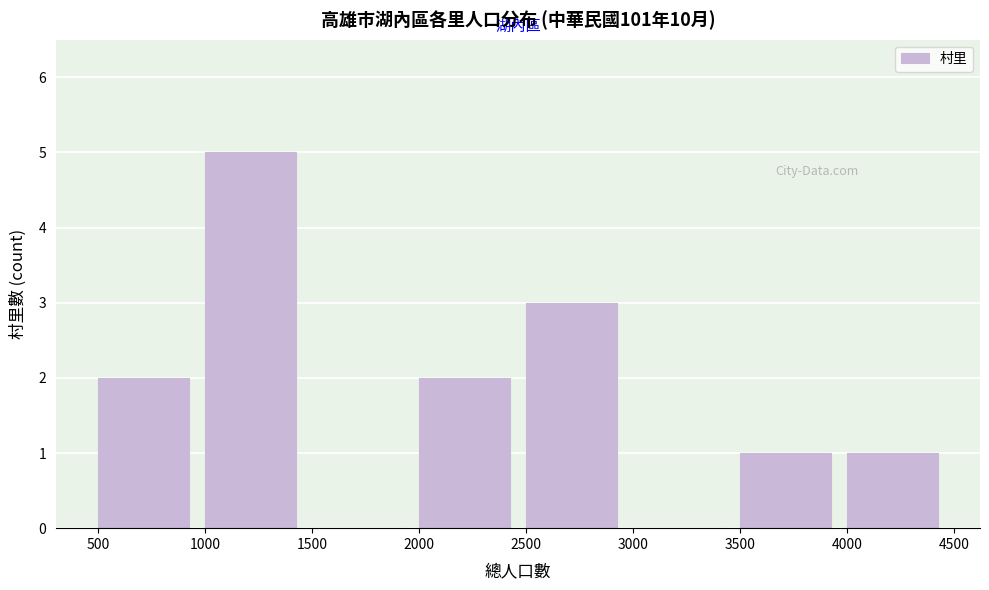

Reading left to right, list every bar in this chart as the range it spans on the x-axis followed by its height. The values are not printed on the chart, so give them approximately, as read against the axis.

500 to 1000: 2
1000 to 1500: 5
1500 to 2000: 0
2000 to 2500: 2
2500 to 3000: 3
3000 to 3500: 0
3500 to 4000: 1
4000 to 4500: 1